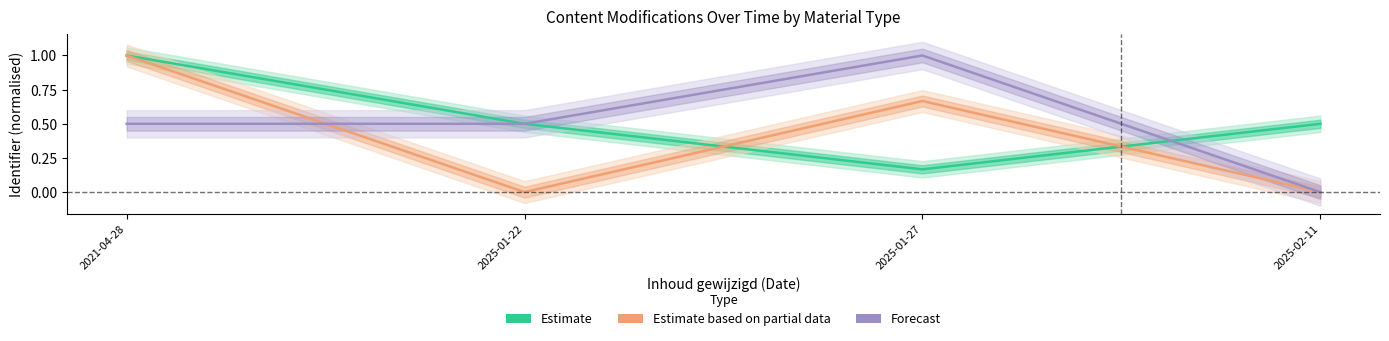

Which series changed the most between 2021-04-28 and 2025-01-27?

Estimate